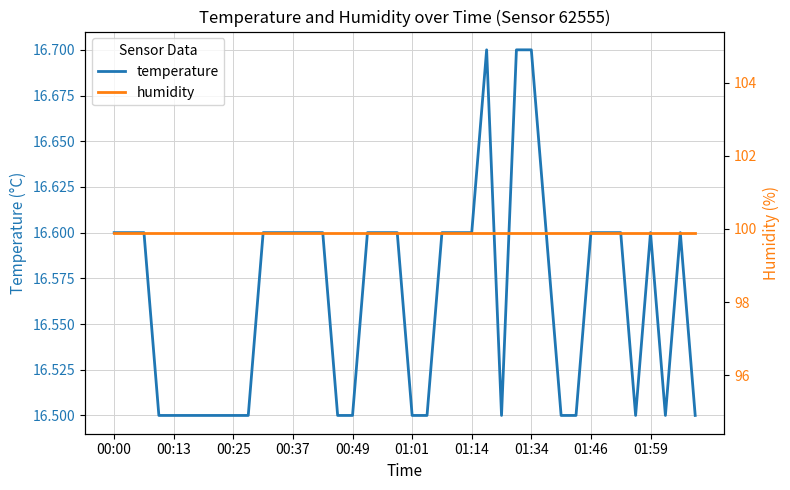

True or false: humidity and temperature intersect in this chart.

False